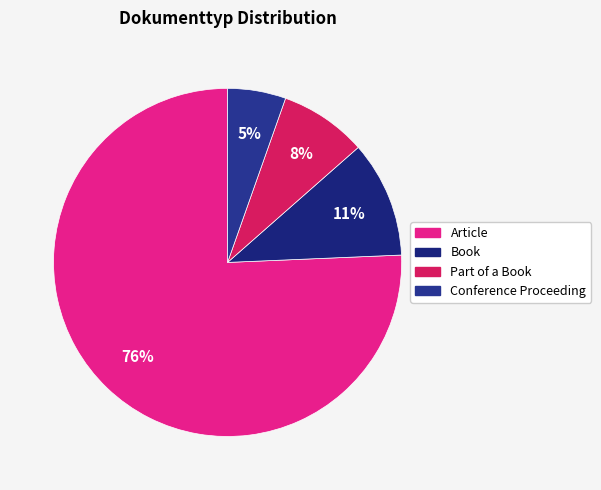

To the nearest percent, what portion does Conference Proceeding represent?

5%